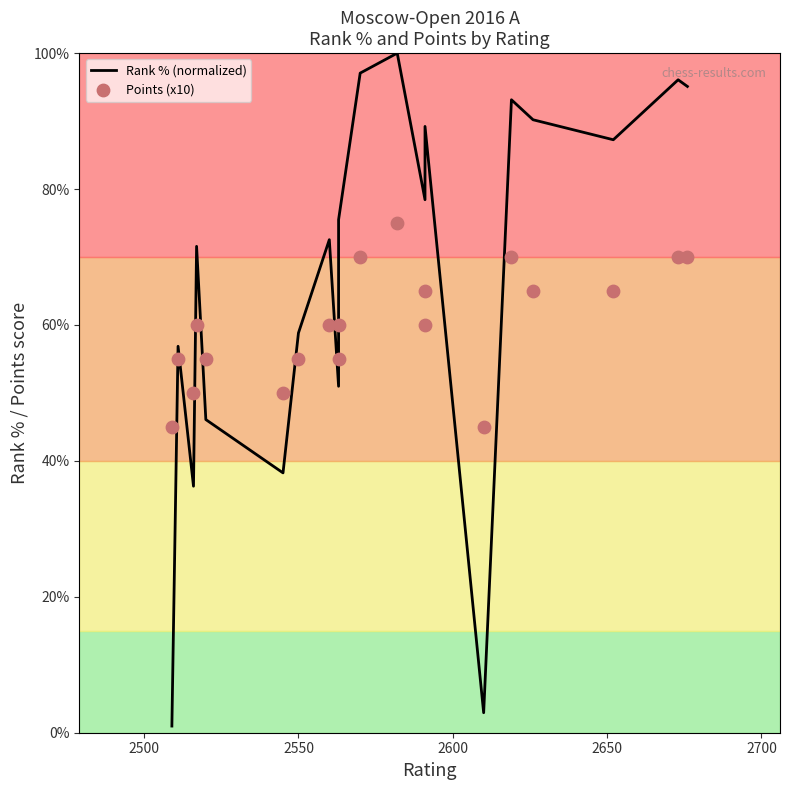

Which series contains the highest Y value?

Rank % (normalized)